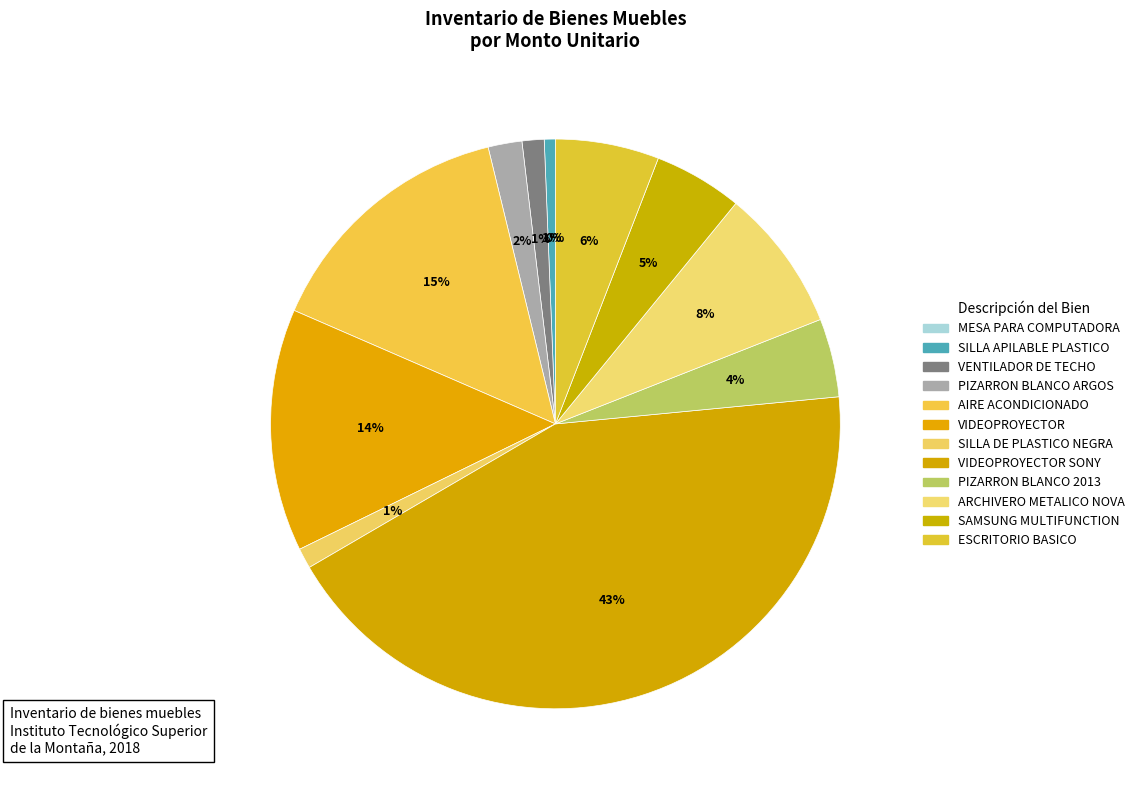

Rank the categories by value from highest to lowest.

VIDEOPROYECTOR SONY, AIRE ACONDICIONADO, VIDEOPROYECTOR, ARCHIVERO METALICO NOVA, ESCRITORIO BASICO, SAMSUNG MULTIFUNCTION, PIZARRON BLANCO 2013, PIZARRON BLANCO ARGOS, VENTILADOR DE TECHO, SILLA DE PLASTICO NEGRA, SILLA APILABLE PLASTICO, MESA PARA COMPUTADORA